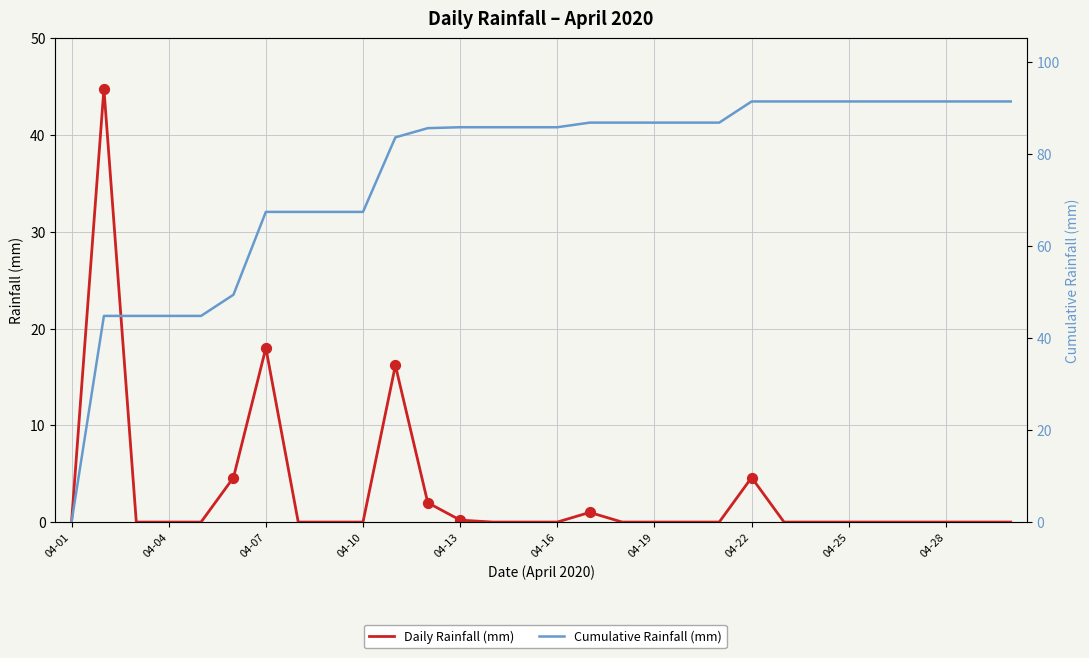

Which series has the largest total across all categories?

Cumulative Rainfall (mm)